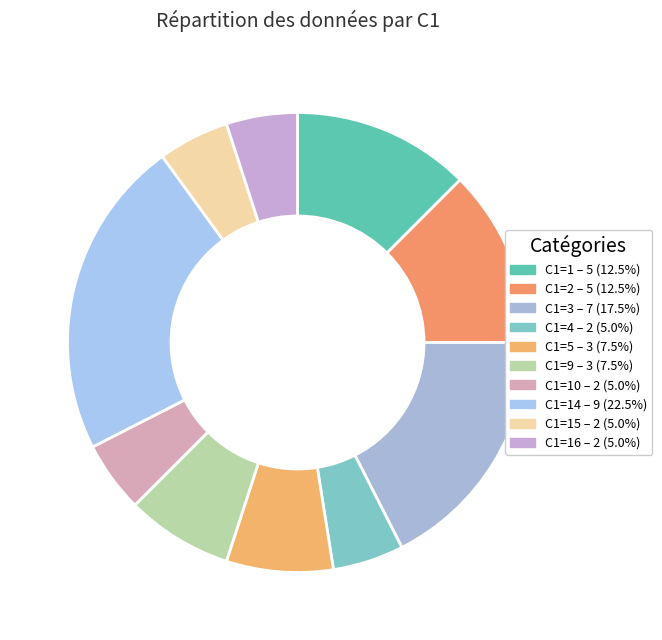

How many slices are in this pie chart?

10